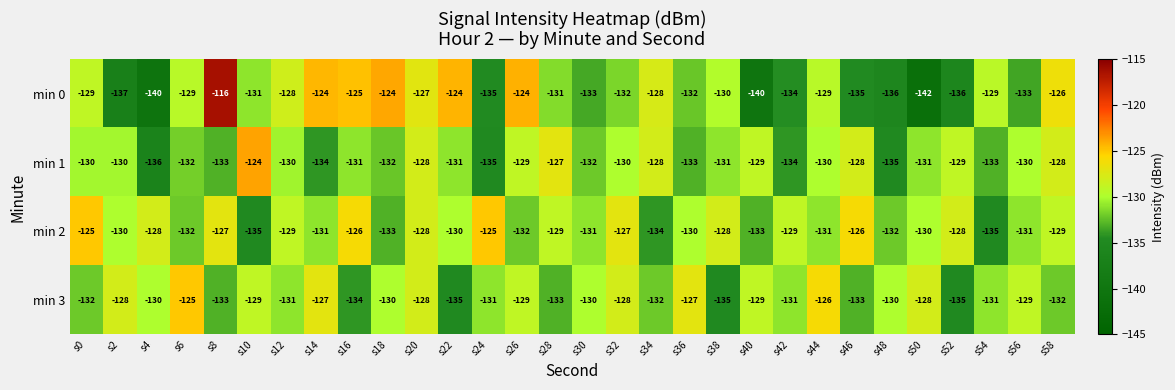

What is the average value of the min 0 series?

-131